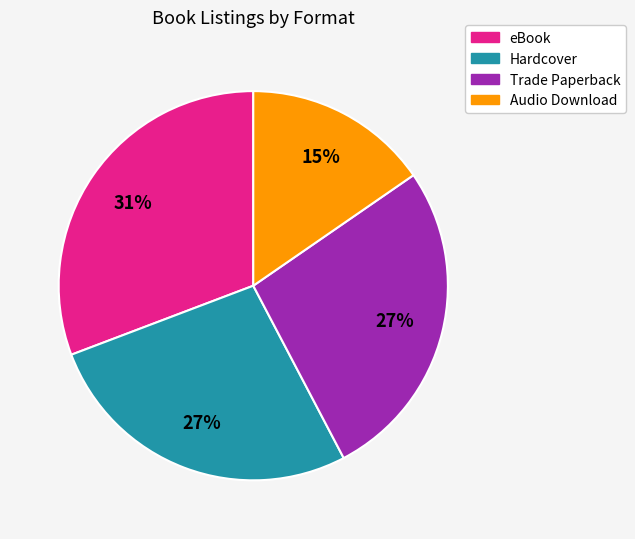

To the nearest percent, what portion does eBook represent?

31%